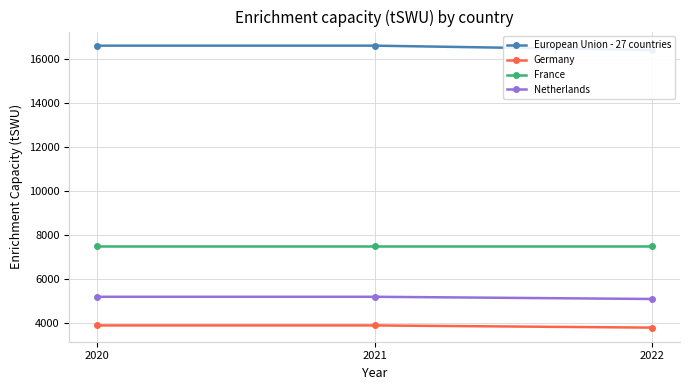

What is the difference between the second highest and minimum values in the Germany series?

100